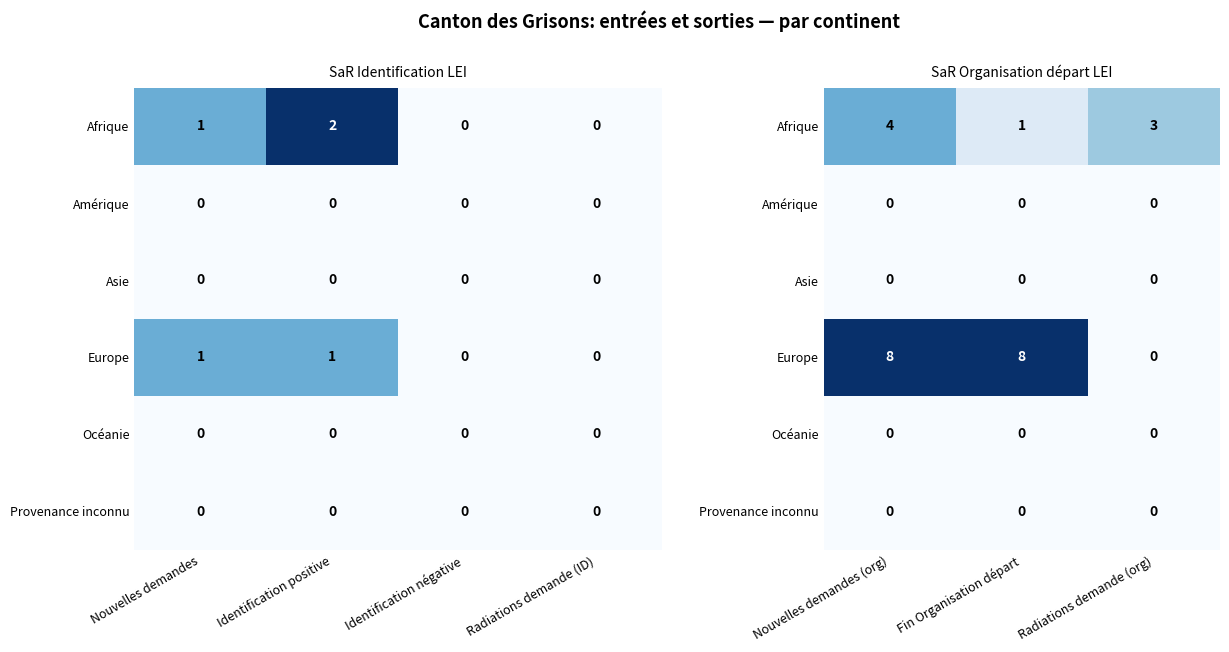

Which has a higher value, Nouvelles demandes or Identification négative?

Nouvelles demandes